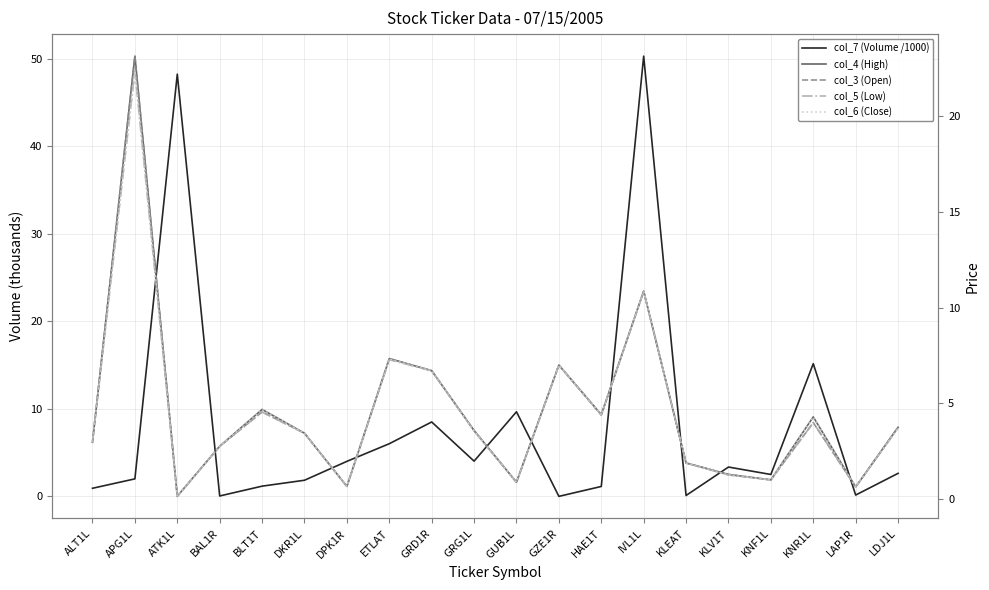

What is the highest value of the col_4 (High) series?

23.1